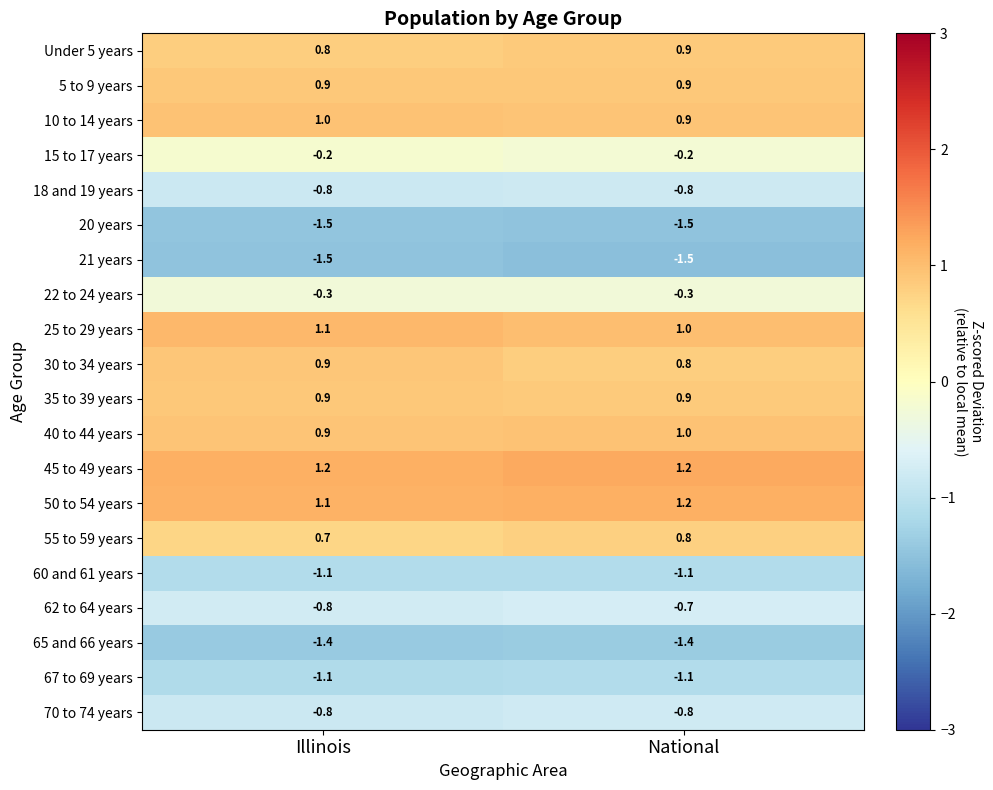

What is the difference between the highest and lowest values at National?

2.7